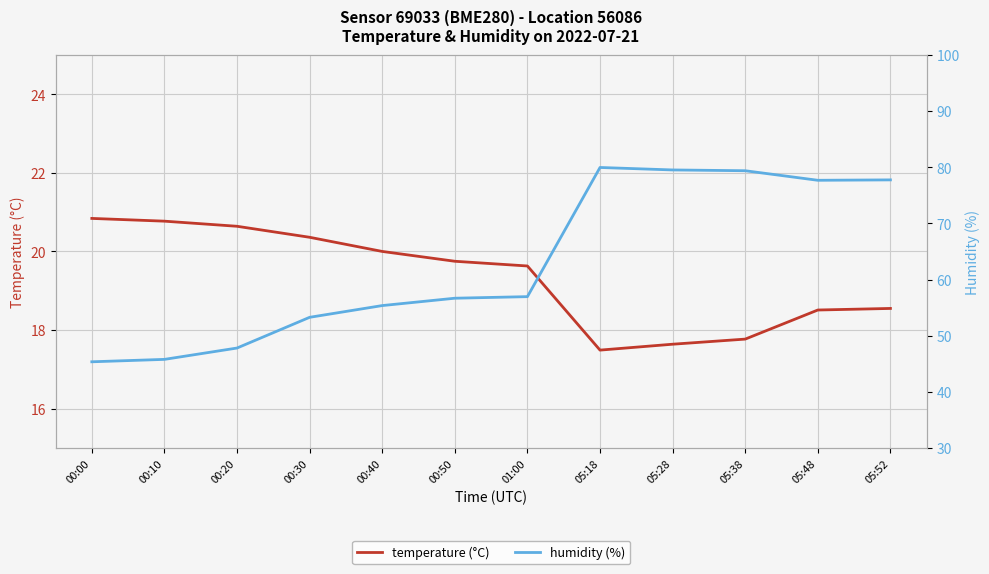

True or false: humidity and temperature intersect in this chart.

False